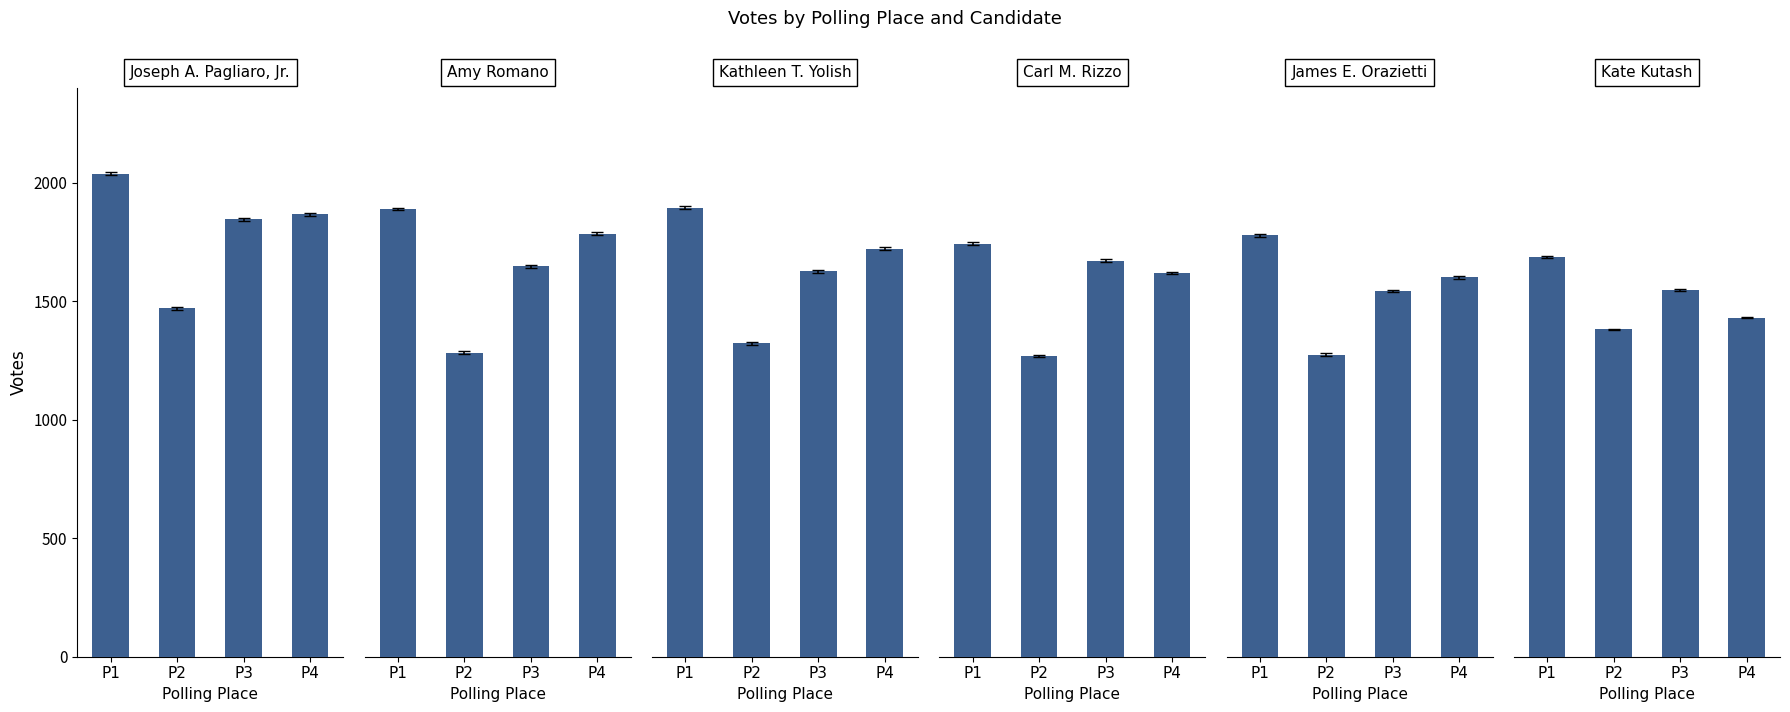

True or false: Kate Kutash Democratic has a value of 1382 at P2.

True